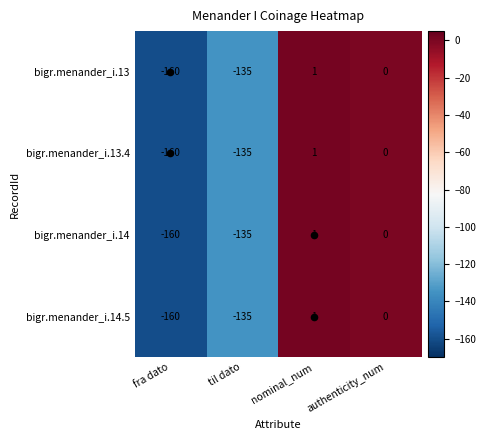

Is it true that bigr.menander_i.14 equals 0 at authenticity_num?

True